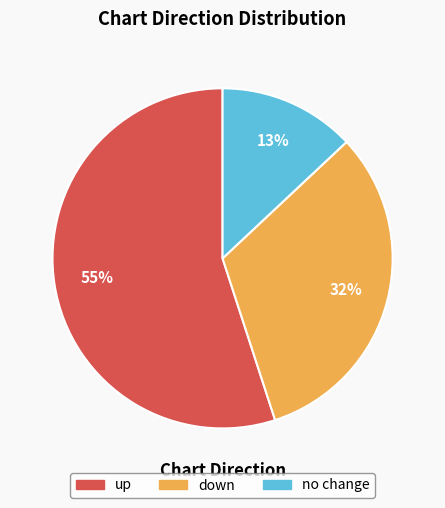

True or false: up accounts for 55% of the total.

True